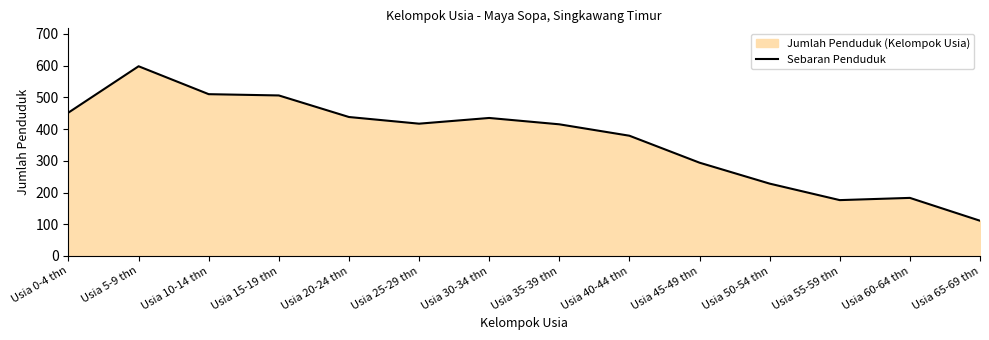

At which label is the value closest to 354?

Usia 40-44 thn